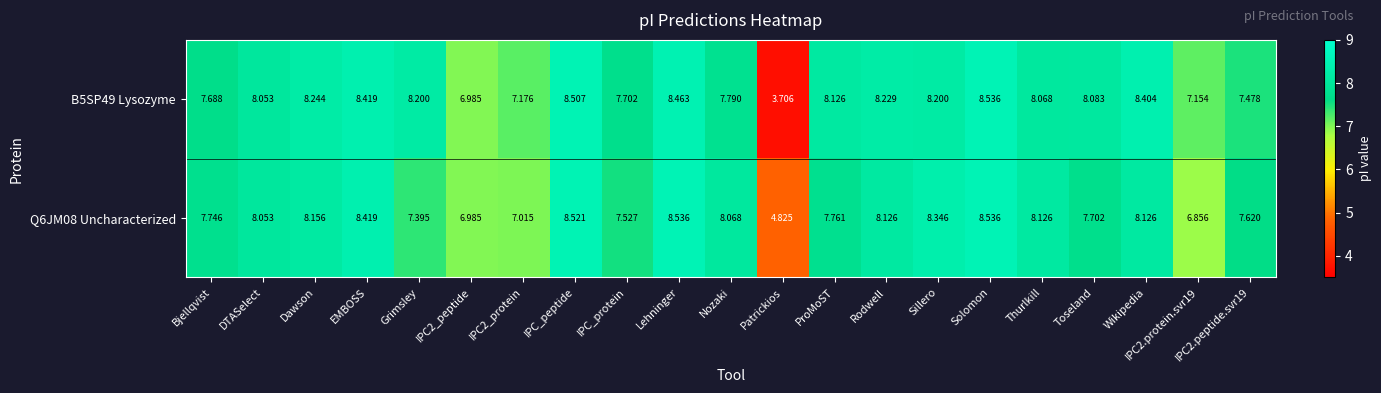

Where does the B5SP49 Lysozyme series first go above 8?

DTASelect